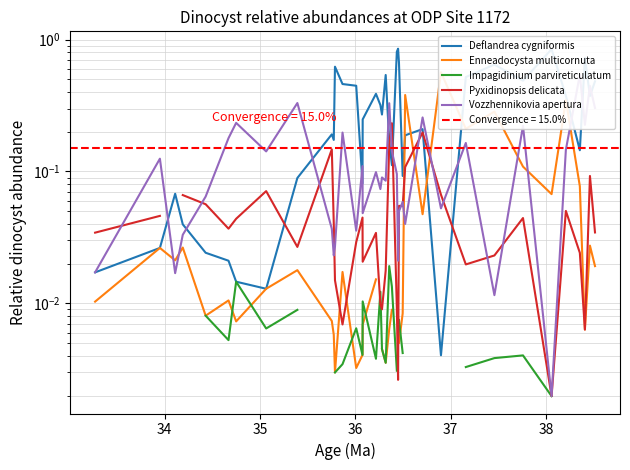

How many data points in Impagidinium parvireticulatum are above 0?

26